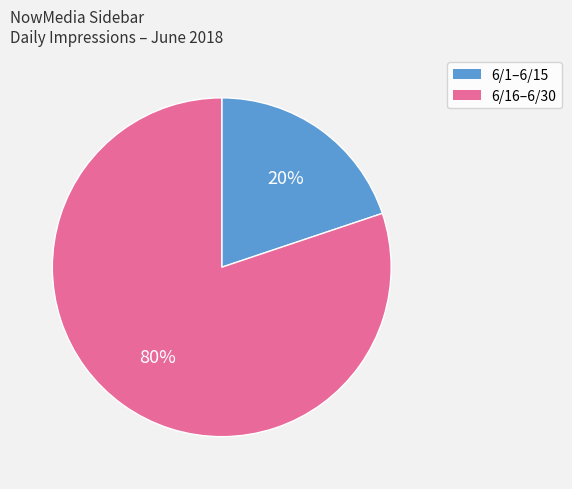

Is there a majority slice in this chart?

Yes